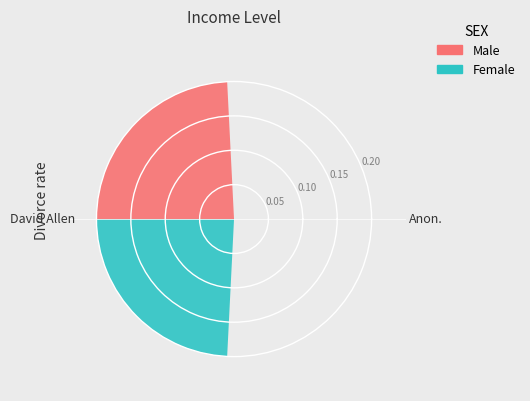

To the nearest percent, what is the difference between the David Allen and Anon. slice percentages?

100%